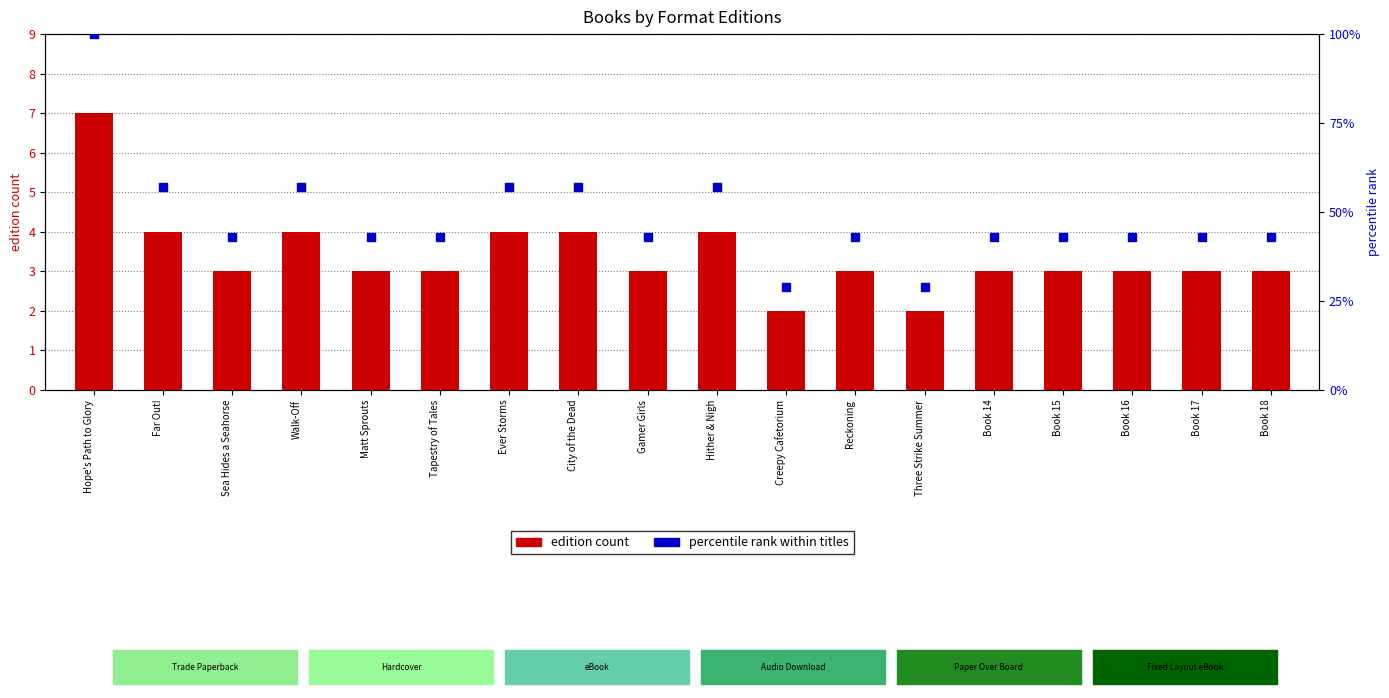

Which series reaches the minimum Y coordinate?

edition count